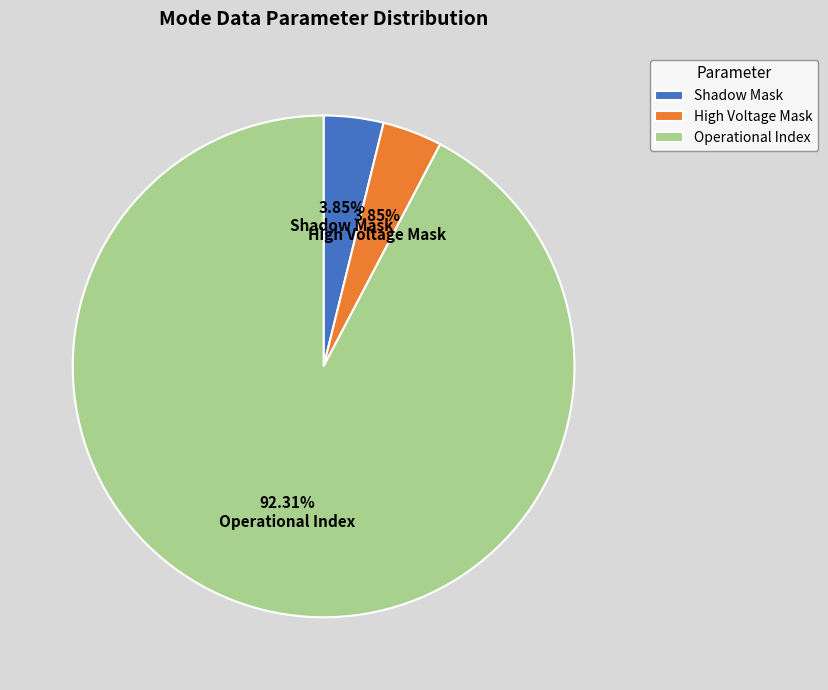

Between High Voltage Mask and Operational Index, which is larger?

Operational Index